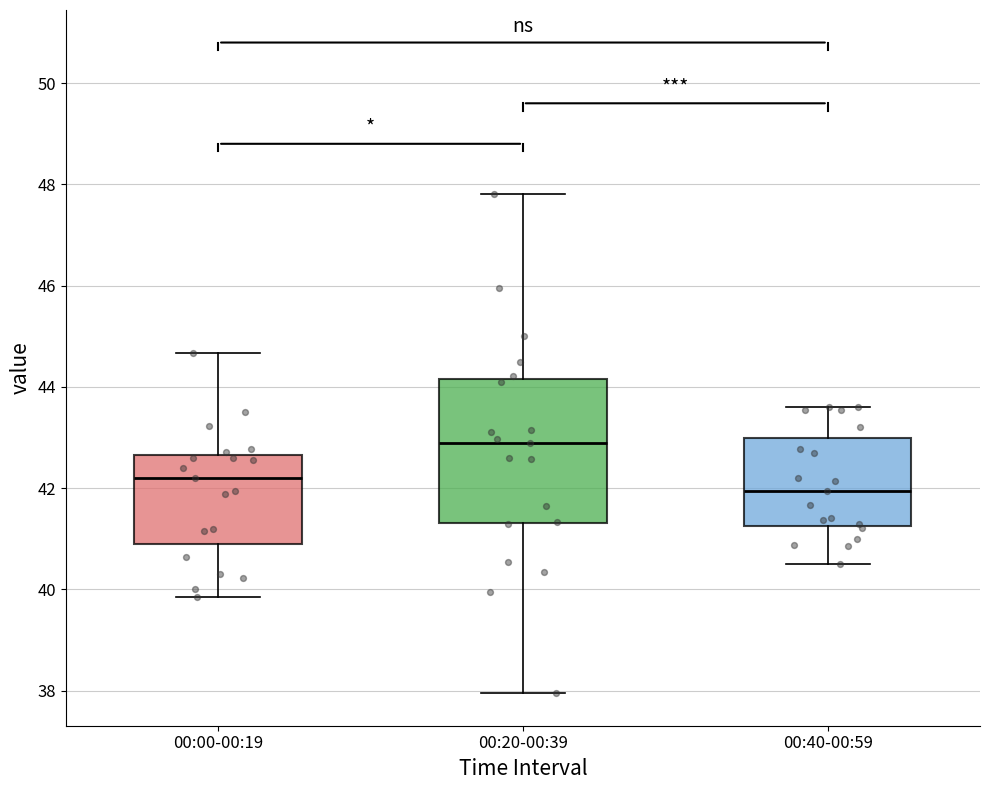

Reading left to right, read every box against the y-axis: the position of its median line, the range the box covers, and the ends of its whiskers. The values are not printed on the chart, so give them approximately, as read against the axis.

00:00-00:19: median 42.2, box 40.8 to 42.6, whiskers 39.8 to 44.6
00:20-00:39: median 43.0, box 41.4 to 44.2, whiskers 38.0 to 47.8
00:40-00:59: median 42.0, box 41.2 to 43.0, whiskers 40.6 to 43.6